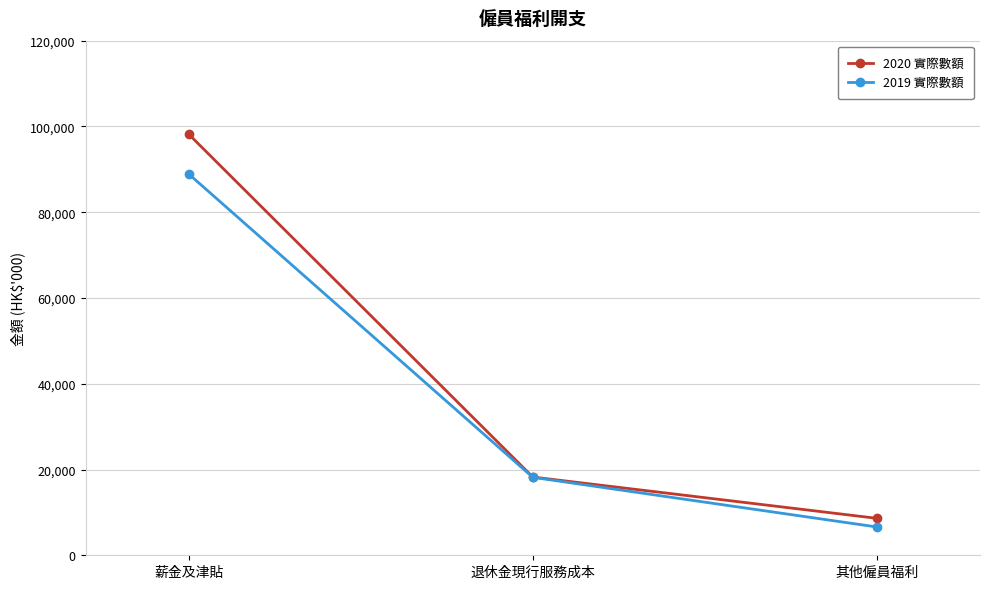

Reading left to right, transcribe all the data shown in this chart.

2020 實際數額: 98174	18243	8618
2019 實際數額: 88894	18174	6601